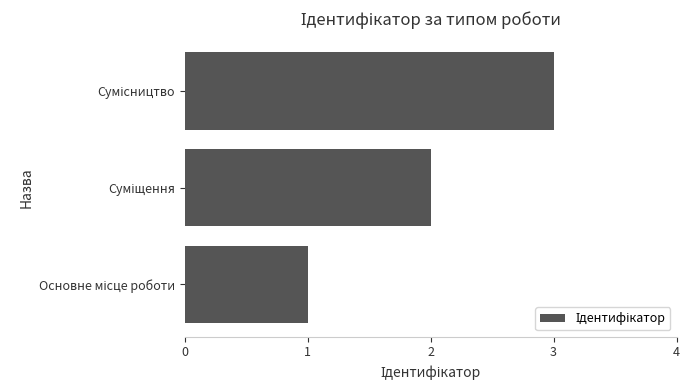

How many data points does each series have?

3